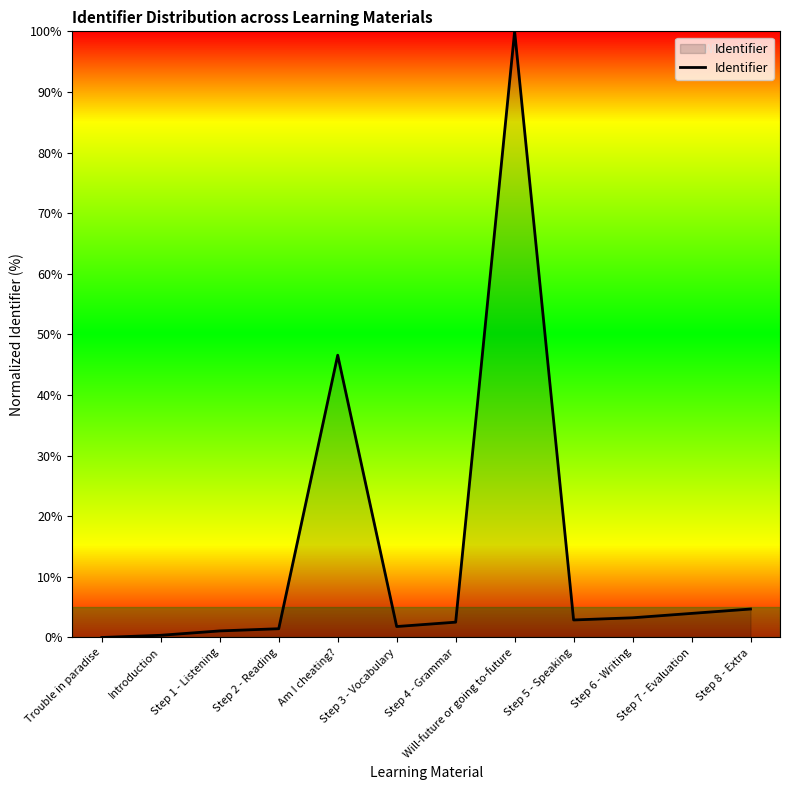

What is the difference between the maximum and second lowest values?

99.6